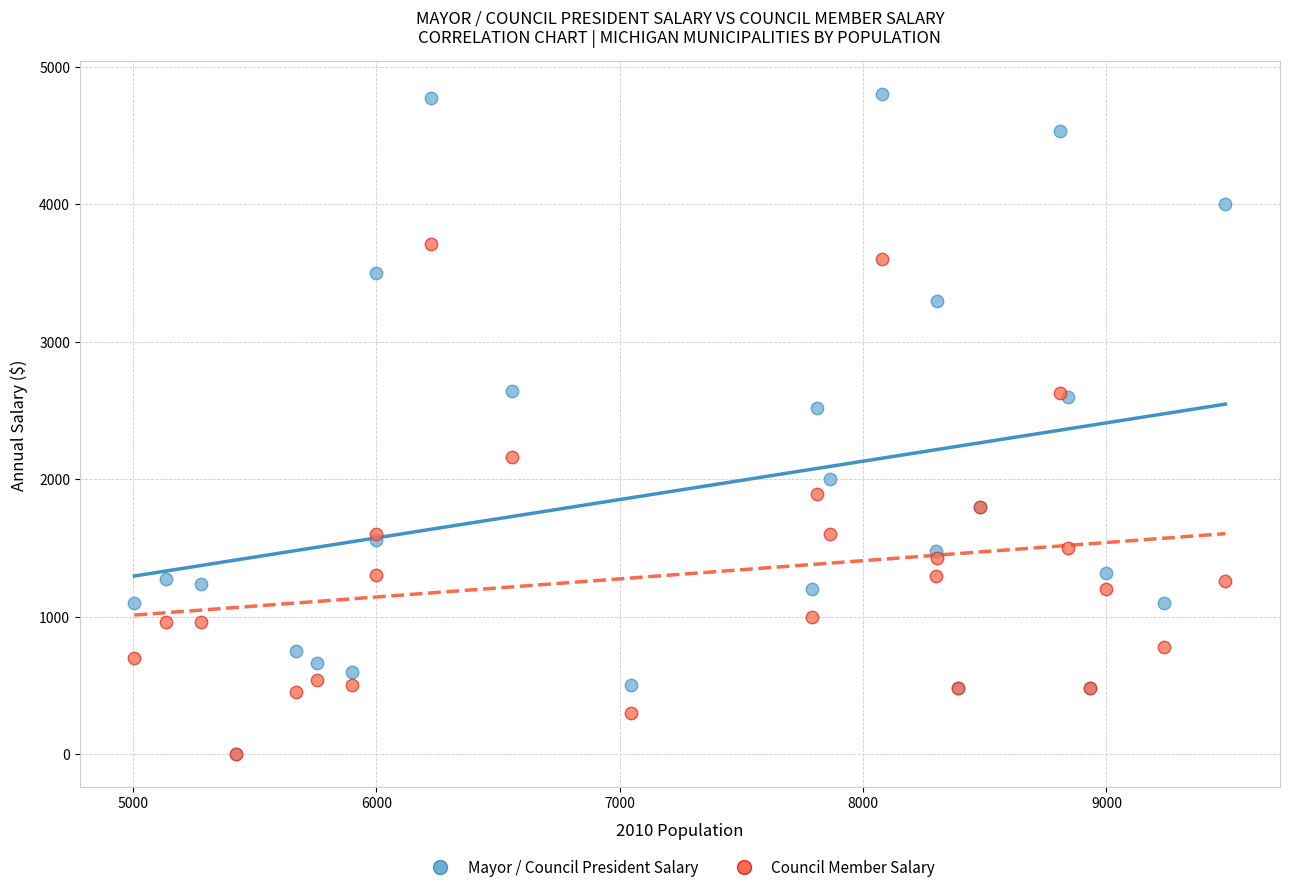

Which series has the widest spread of Y values?

Mayor / Council President Salary